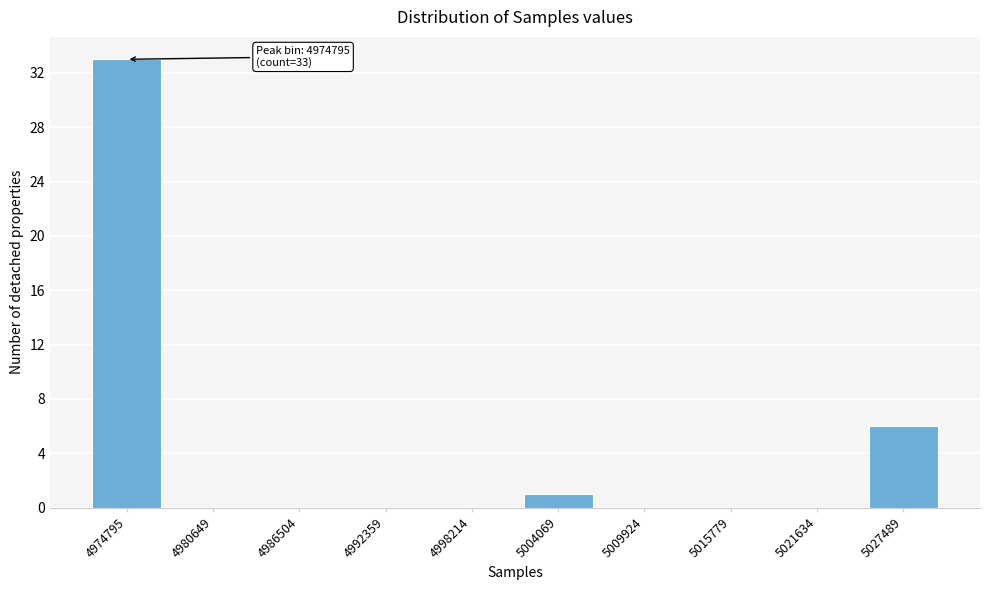

Reading left to right, what are all the values shown in this chart?

4974795=33	4980649=0	4986504=0	4992359=0	4998214=0	5004069=1	5009924=0	5015779=0	5021634=0	5027489=6